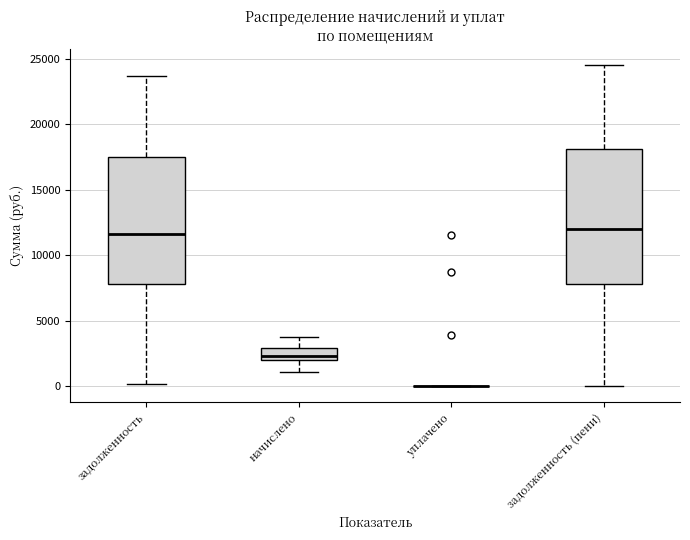

Reading left to right, read every box against the y-axis: the position of its median line, the range the box covers, and the ends of its whiskers. The values are not printed on the chart, so give them approximately, as read against the axis.

задолженность: median 11500, box 8000 to 17500, whiskers 0 to 23500
начислено: median 2500, box 2000 to 3000, whiskers 1000 to 4000
уплачено: box collapsed to a line at 0, whiskers 0 to 0
задолженность (пени): median 12000, box 8000 to 18000, whiskers 0 to 24500